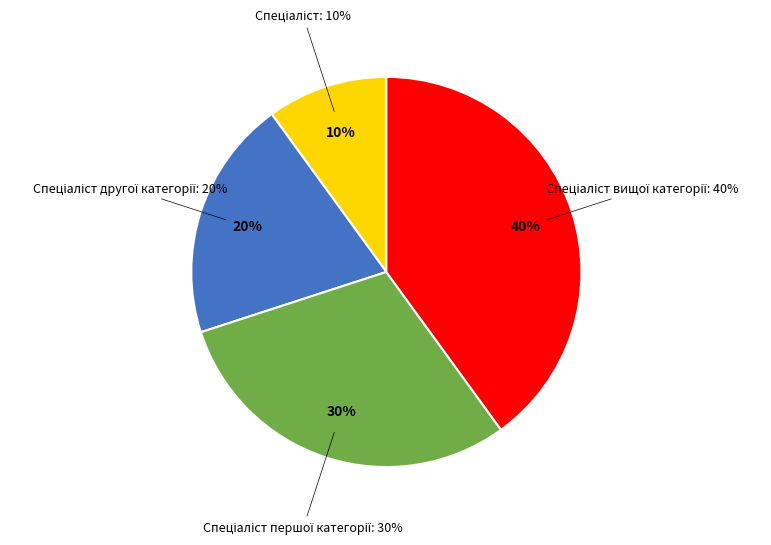

How many slices are in this pie chart?

4